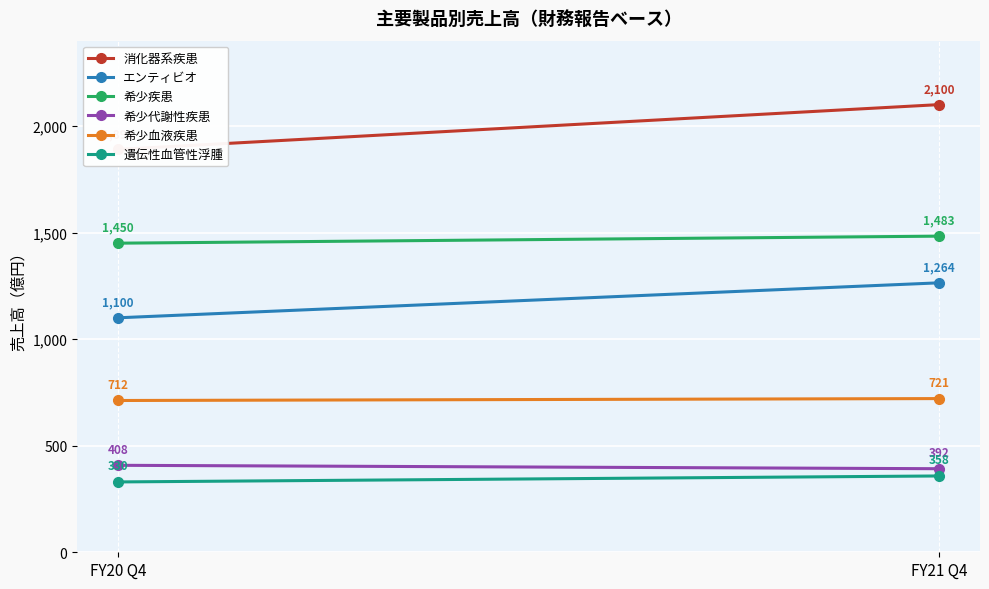

What is the difference between the maximum and minimum values in the 遺伝性血管性浮腫 series?

28